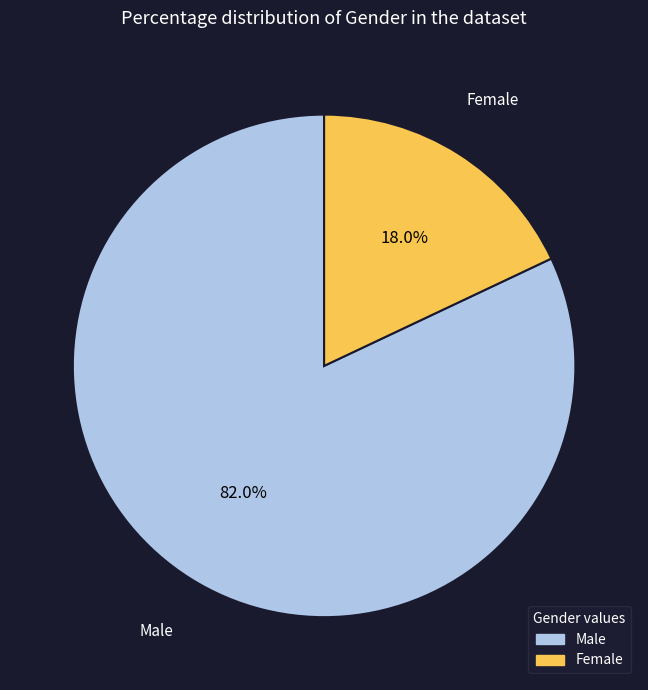

To the nearest percent, what is the combined percentage of Female and Male?

100%